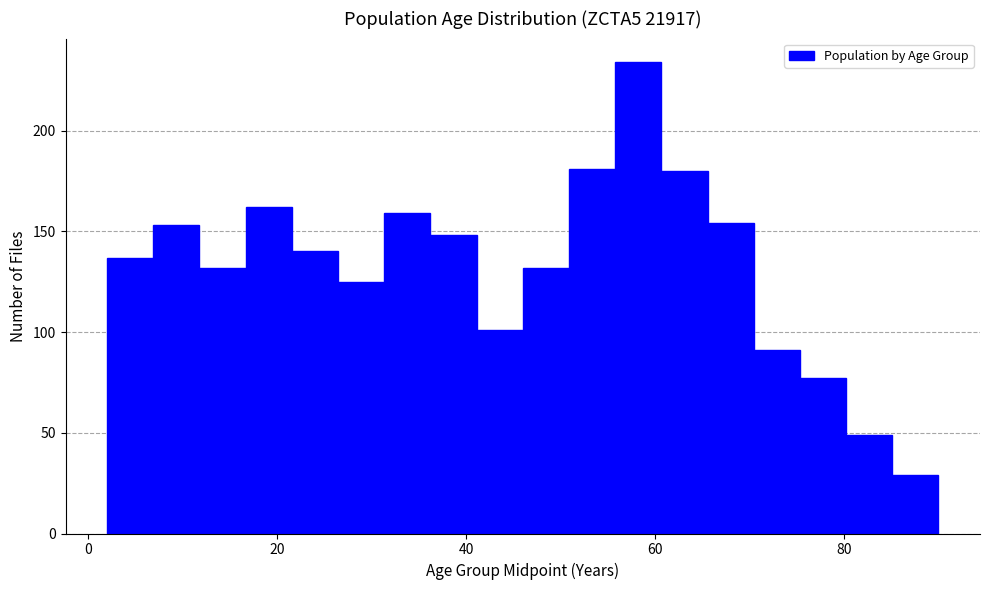

Around what value on the x-axis is the tallest bar? Give the approximate position of its centre, as read against the axis.

58